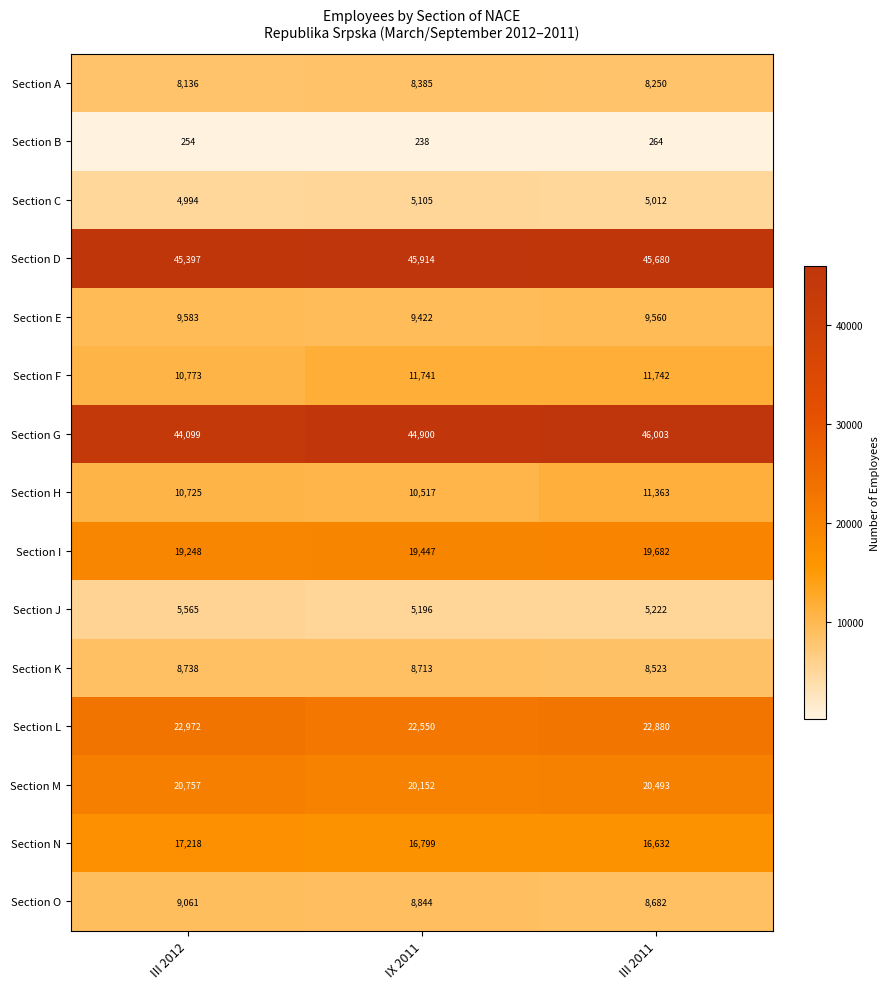

What is the approximate value of Section L at IX 2011, to the nearest 50?

22550